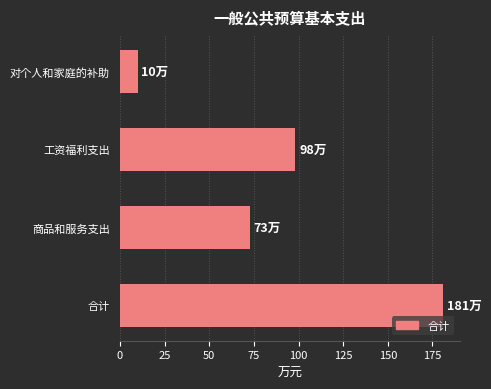

The value at 合计 is 181.1. True or false?

True